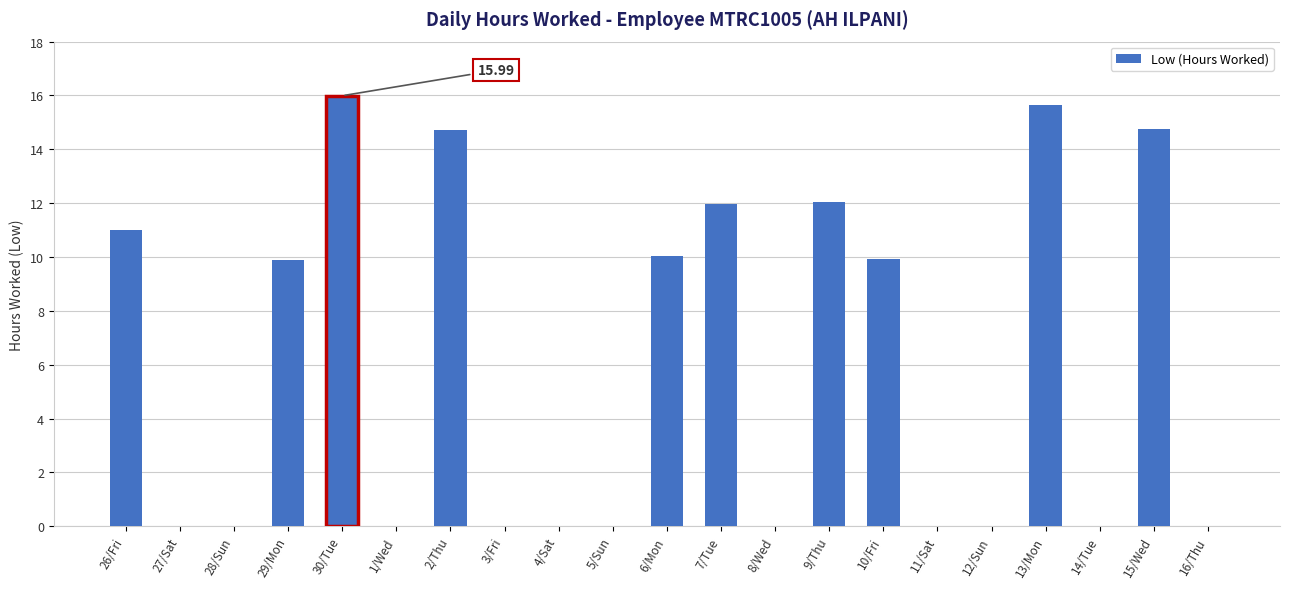

Which has a higher value, 11/Sat or 10/Fri?

10/Fri